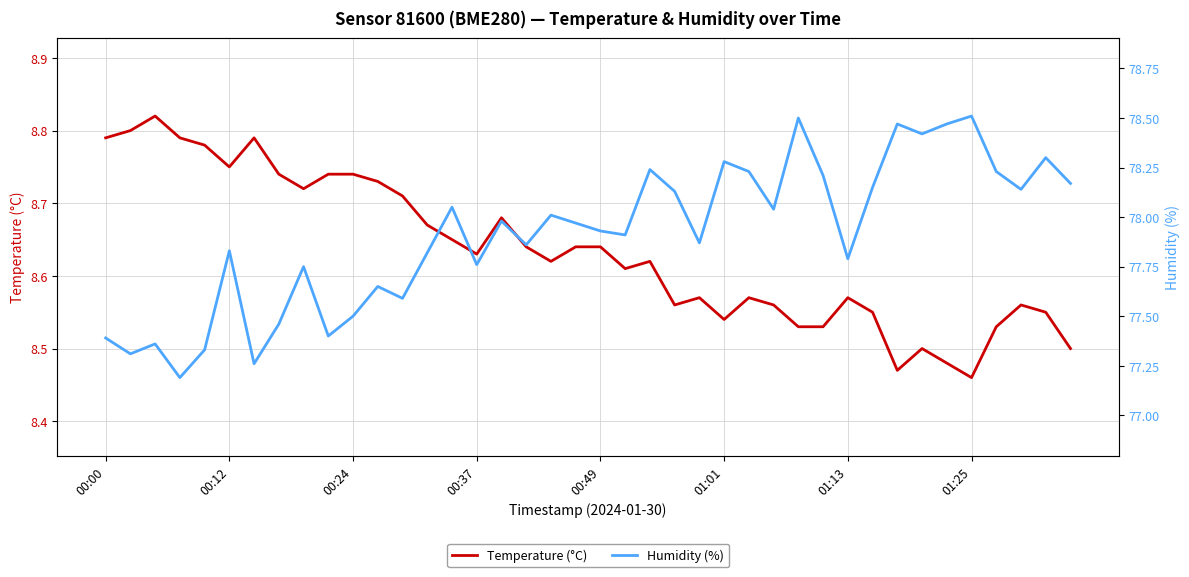

What is the total value across all series at 36?

86.8